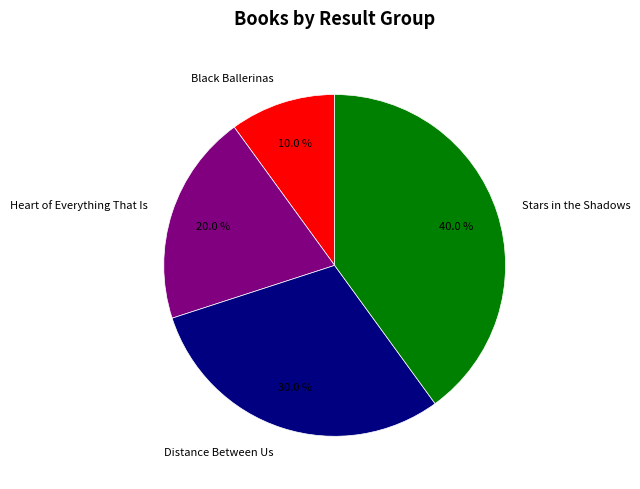

How many segments does this pie chart have?

4